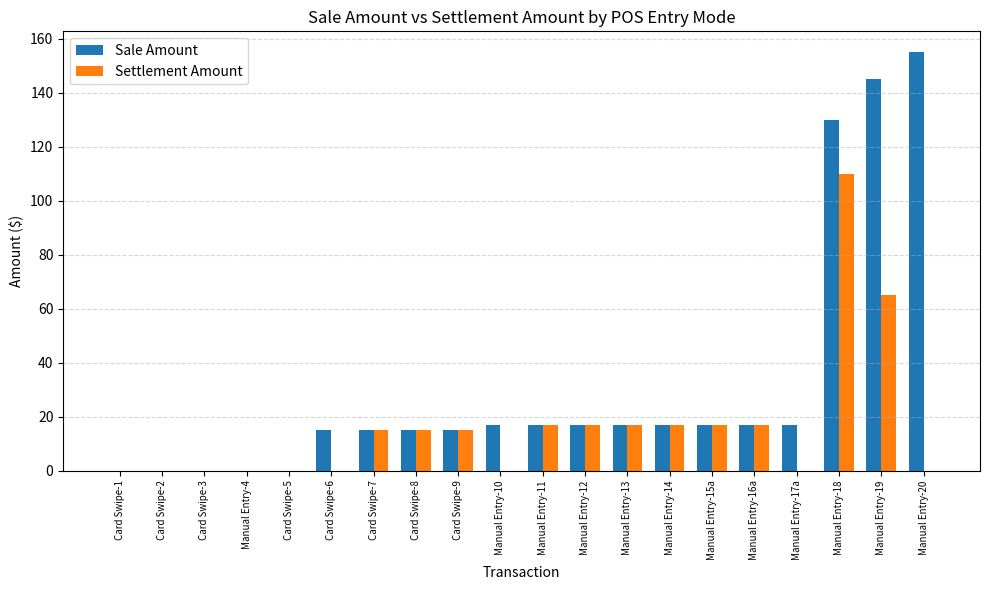

Between Card Swipe-6 and Manual Entry-20, which series saw the biggest shift?

Sale Amount